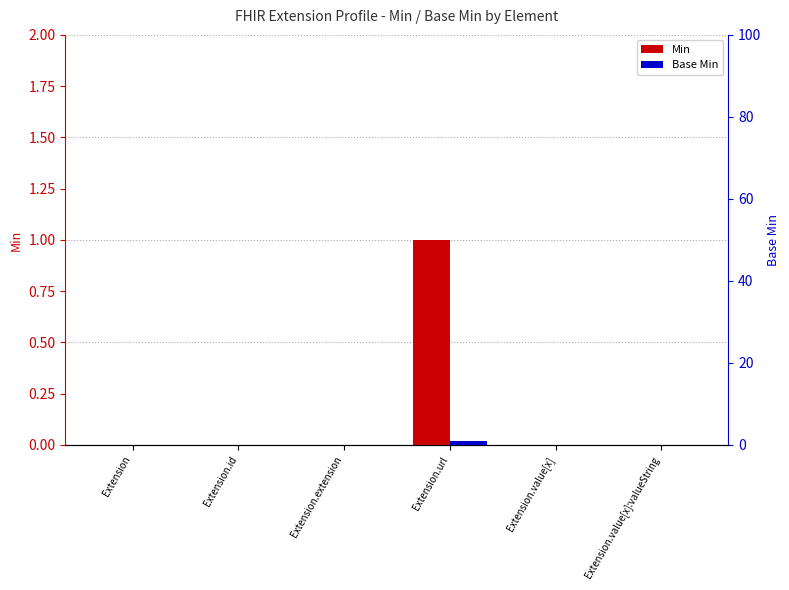

The Min series shows 0 at Extension.id. True or false?

True